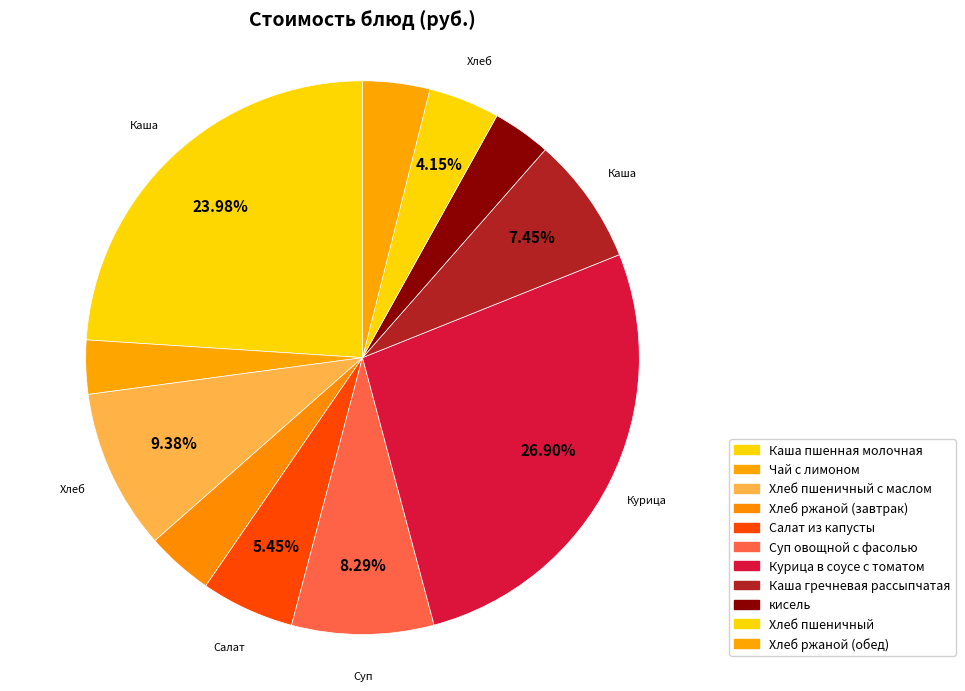

Count the number of slices in the pie.

11